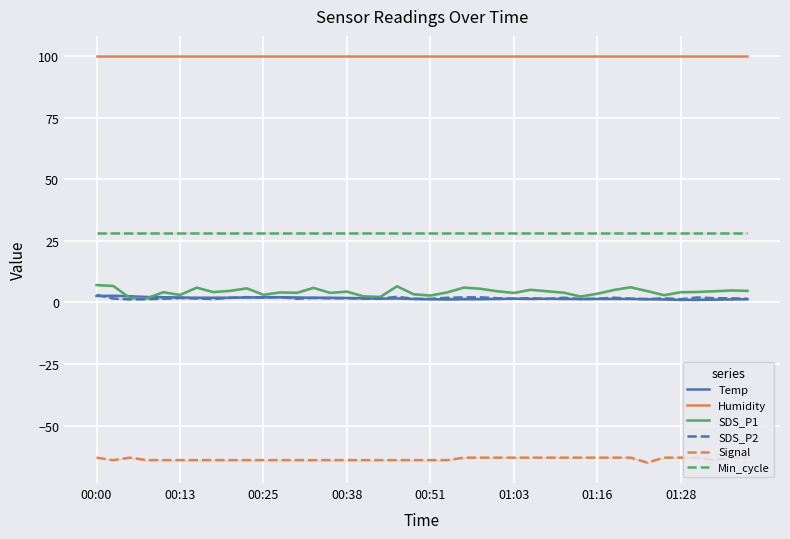

What is the highest value of the Min_cycle series?

28.0